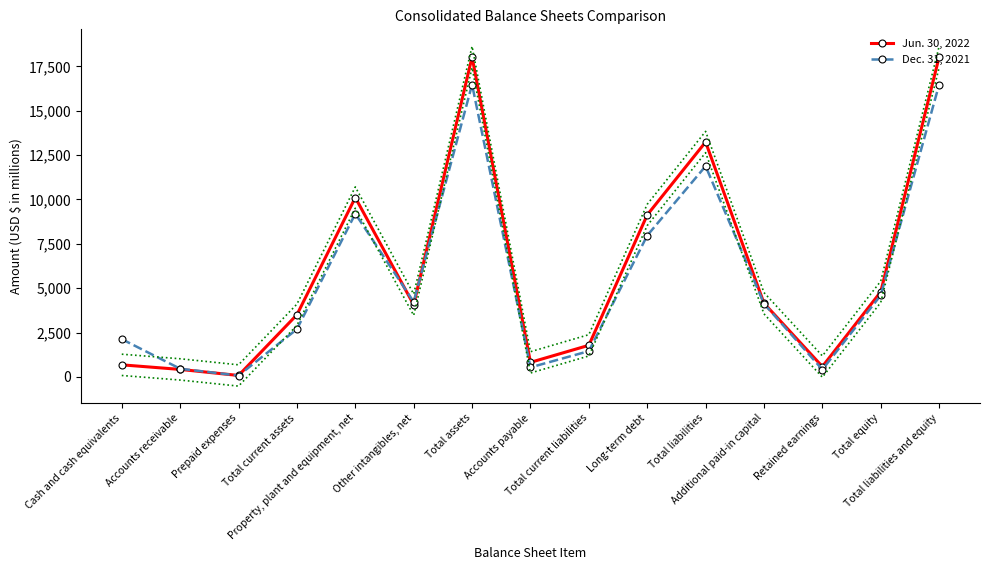

Which series has the largest total across all categories?

Jun. 30, 2022